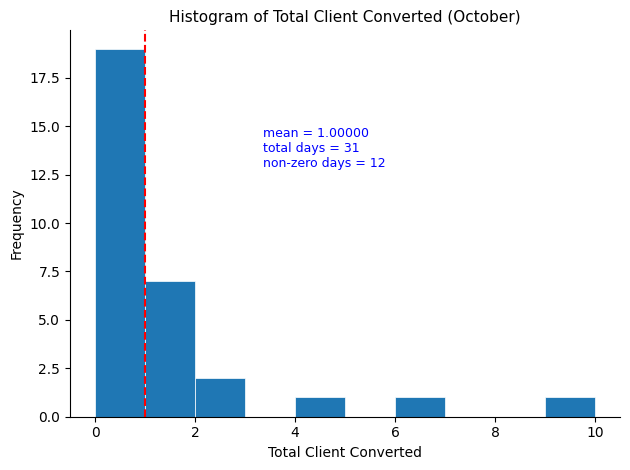

Over which range of the x-axis is the bar tallest?

0 to 1